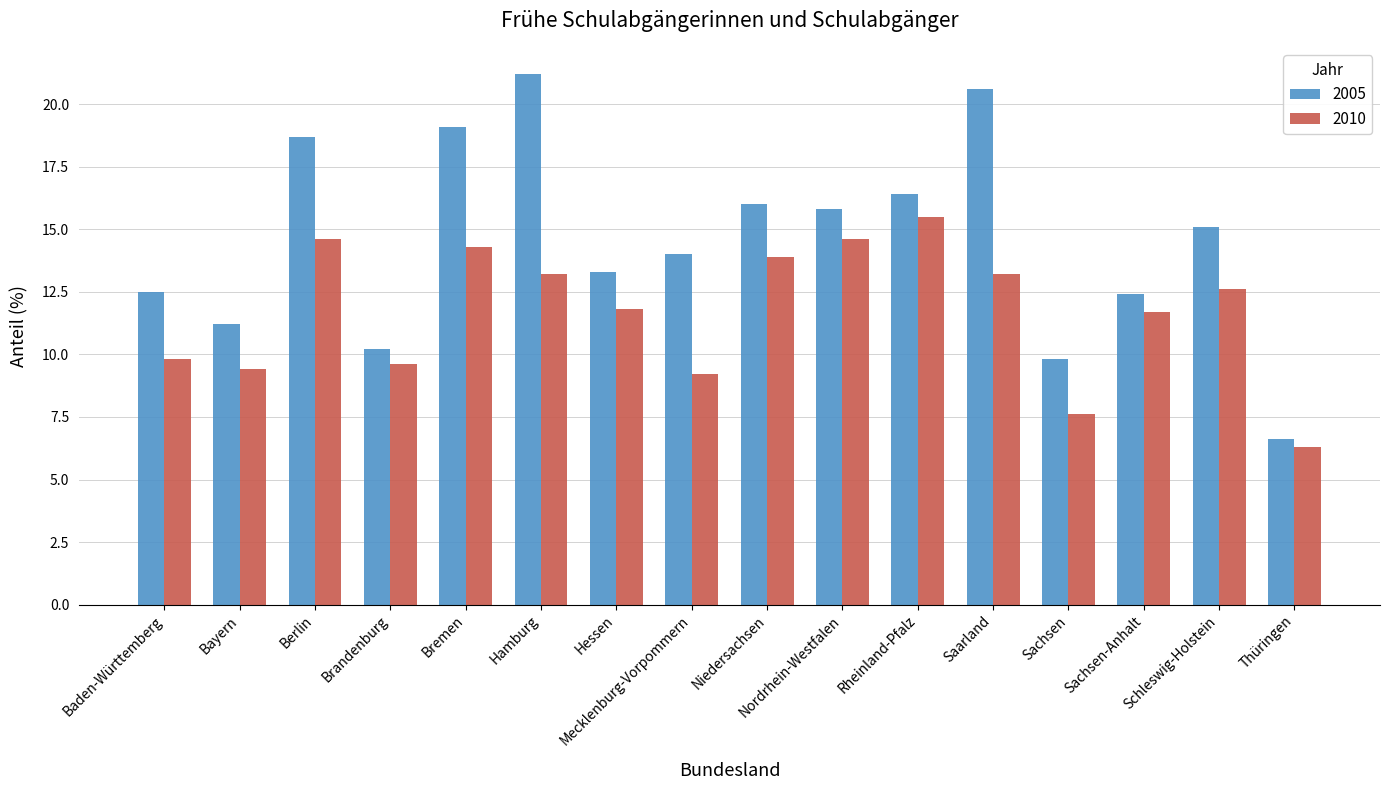

At which label is 2005 closest to 13?

Hessen